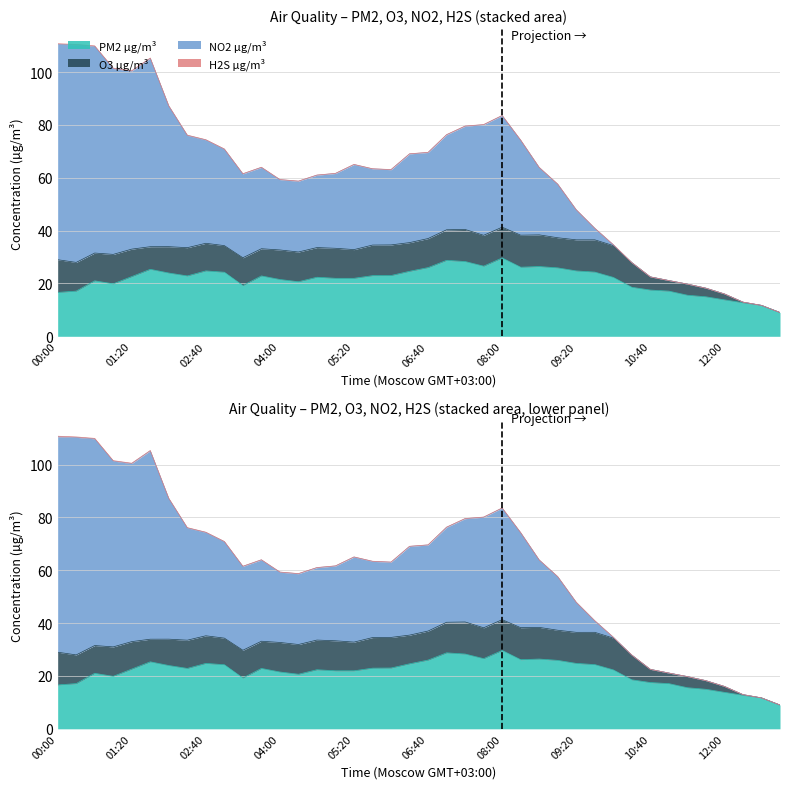

How many series are shown in this chart?

4